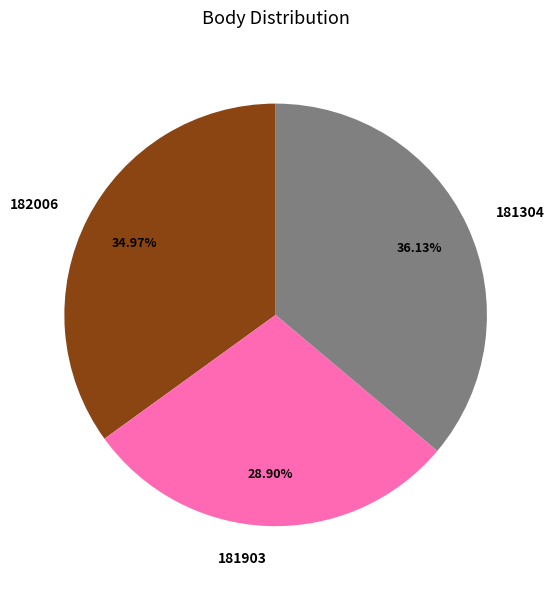

Between 181903 and 181304, which is larger?

181304